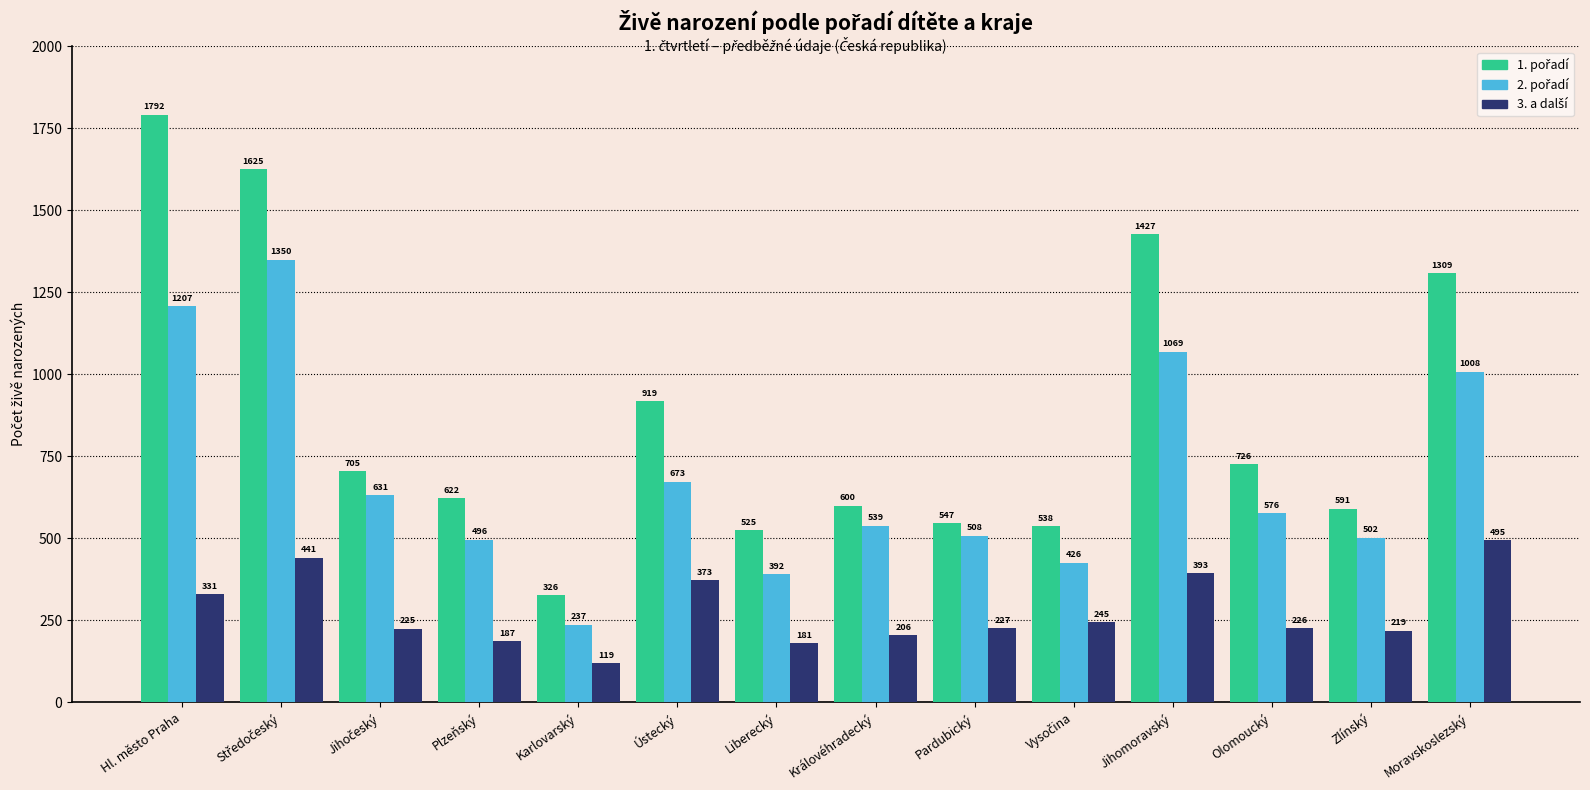

At how many categories does at least one series exceed 437?

13